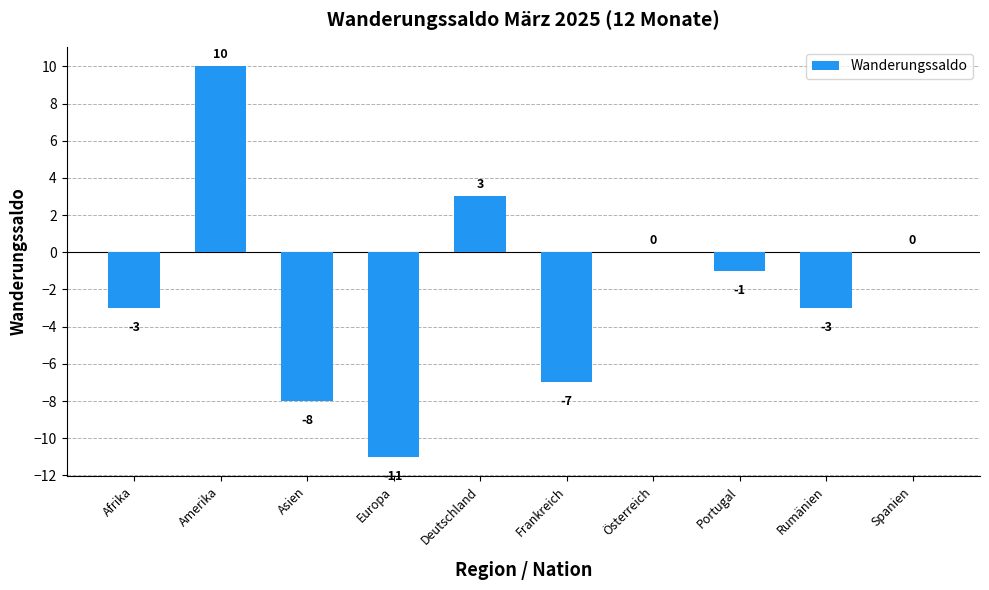

Are the bars horizontal?

No